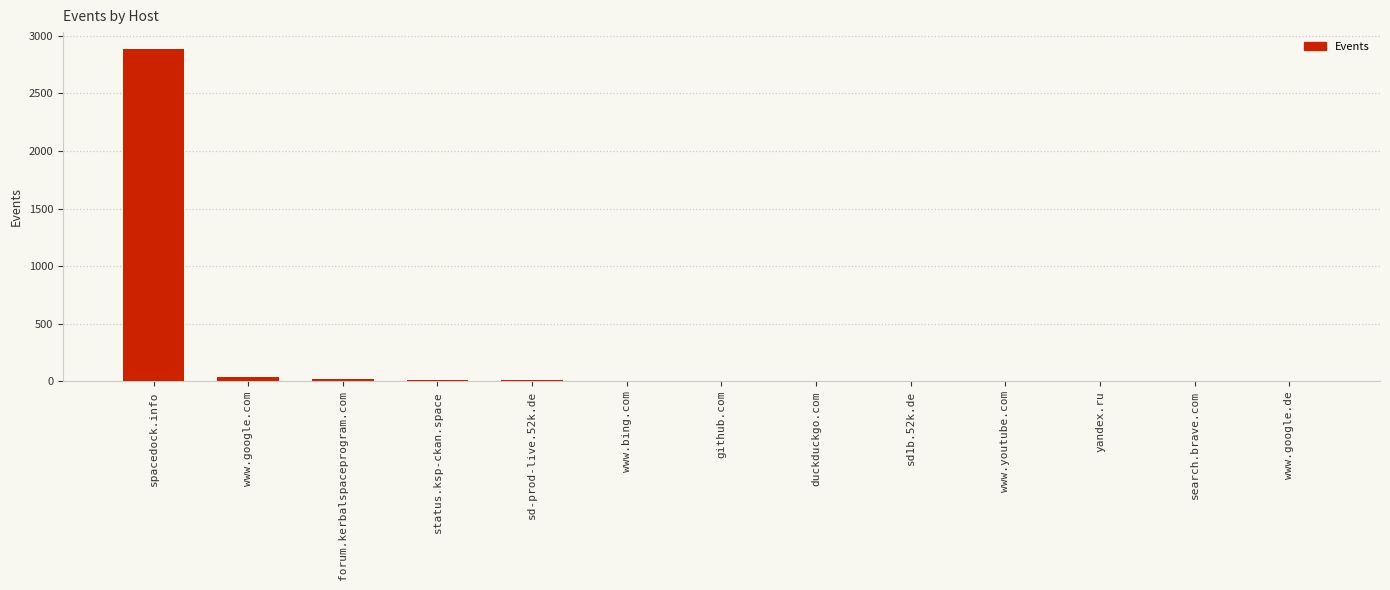

Which category has the highest value across all series?

spacedock.info